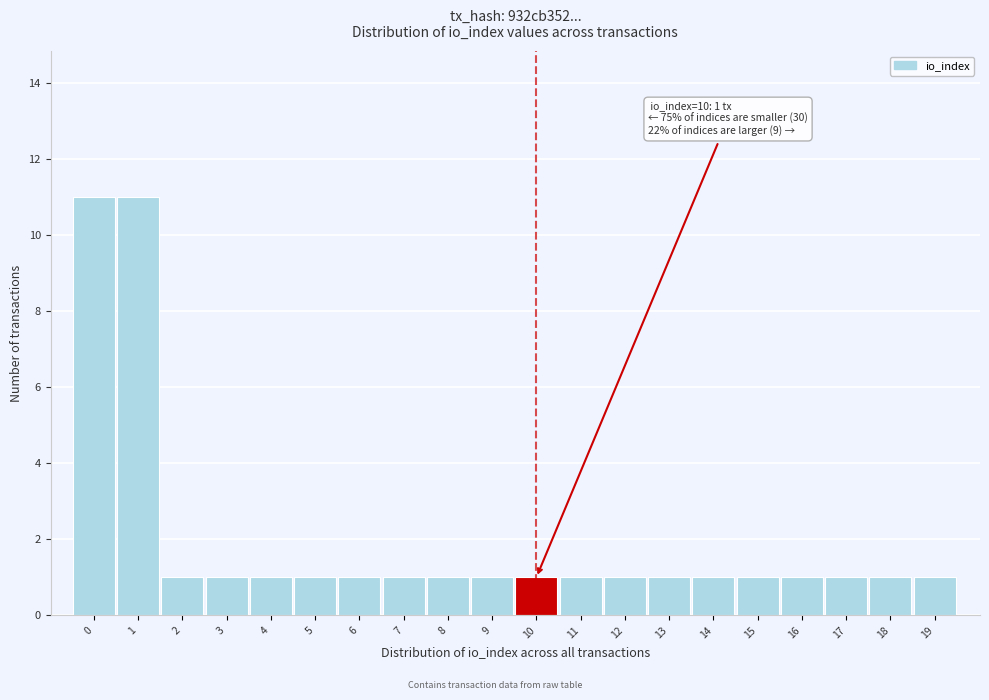

Reading left to right, what are all the values shown in this chart?

0=11	1=11	2=1	3=1	4=1	5=1	6=1	7=1	8=1	9=1	10=1	11=1	12=1	13=1	14=1	15=1	16=1	17=1	18=1	19=1